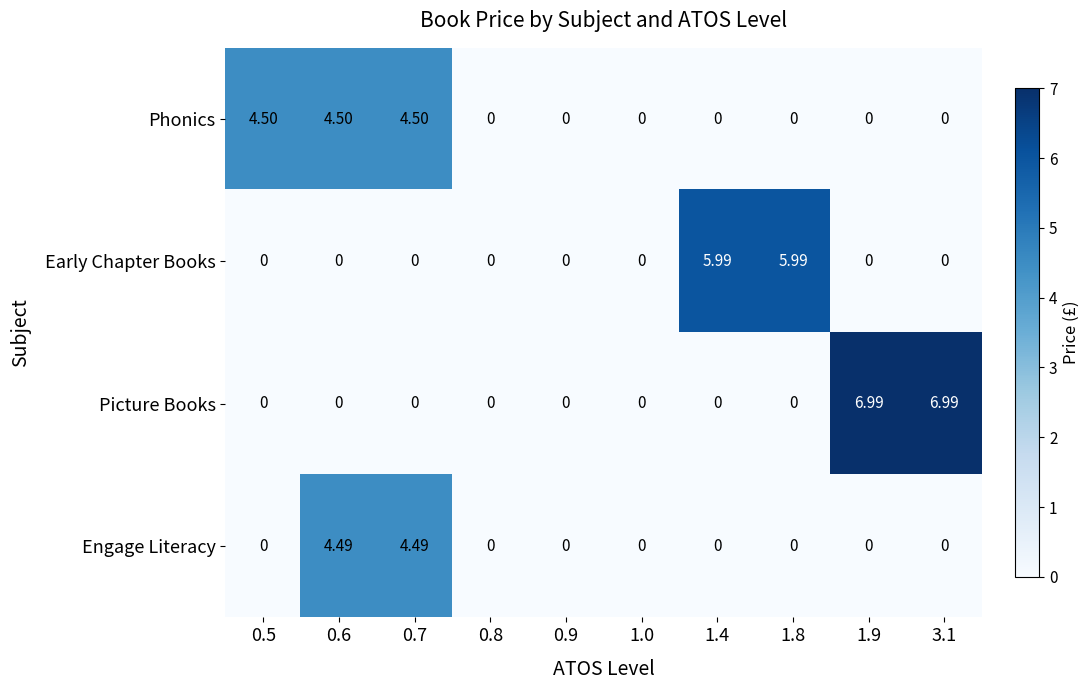

Between 1.8 and 3.1, which series saw the biggest shift?

Picture Books